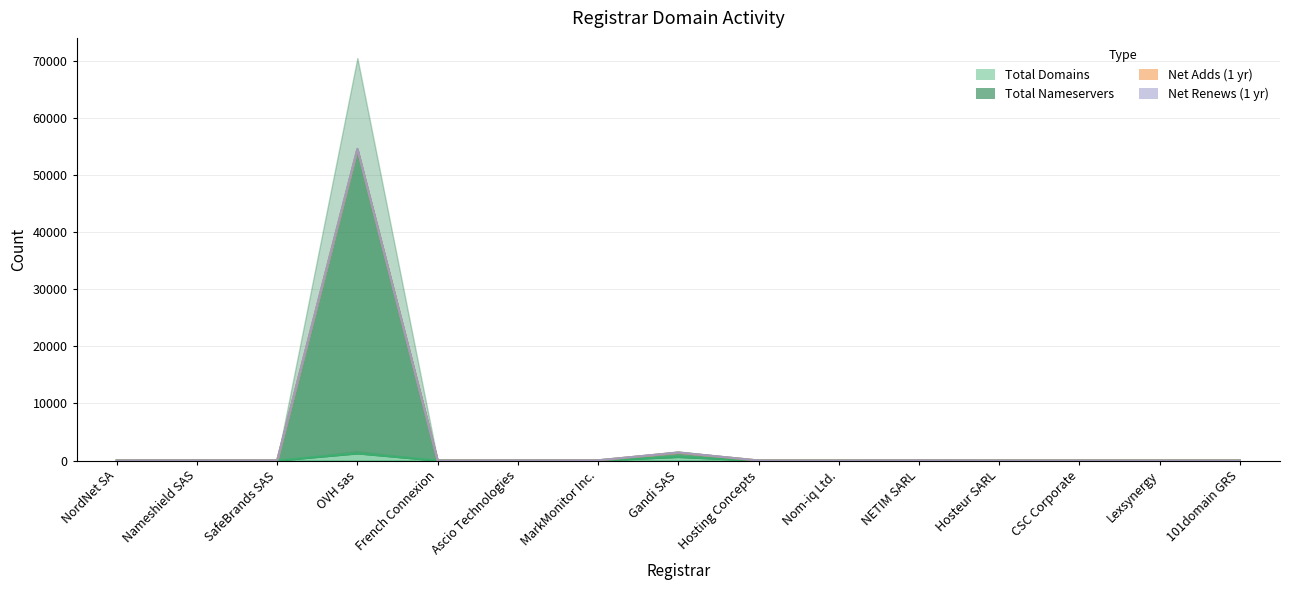

Which series changed the most between SafeBrands SAS and Ascio Technologies?

total-nameservers